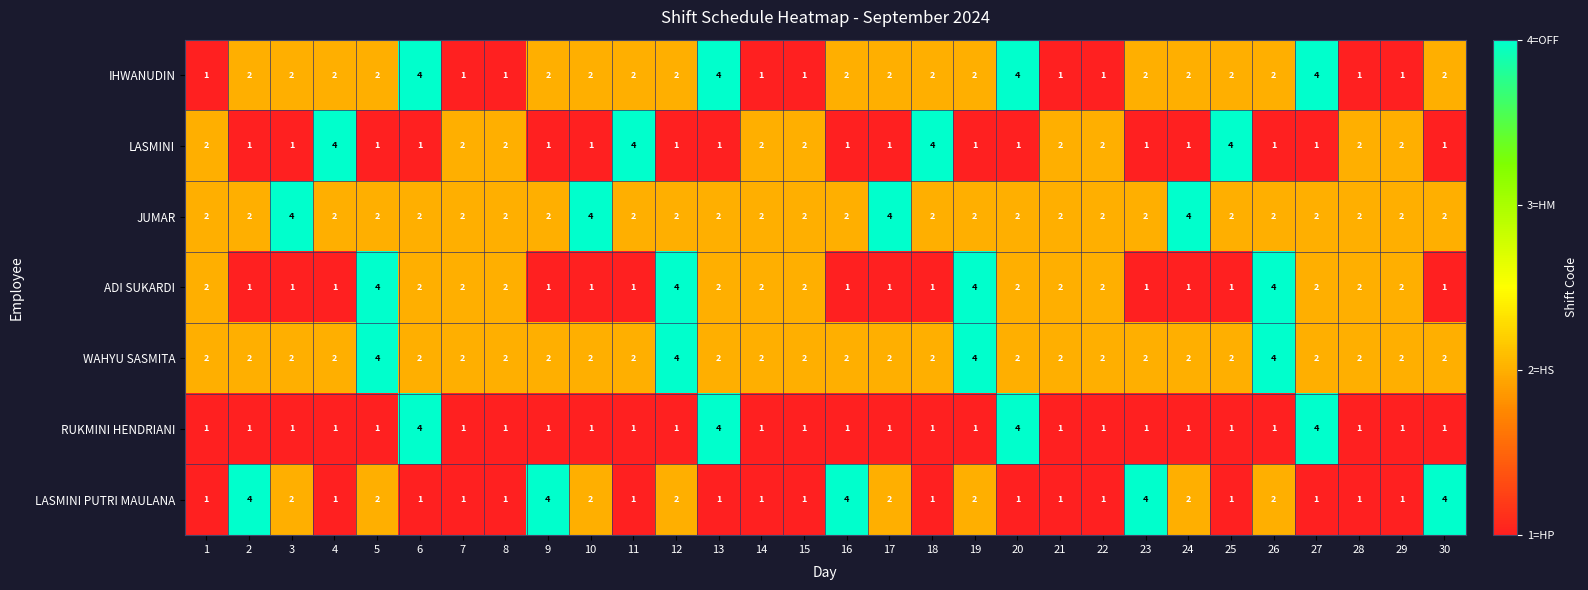

The value of IHWANUDIN at 27 is 4. True or false?

True